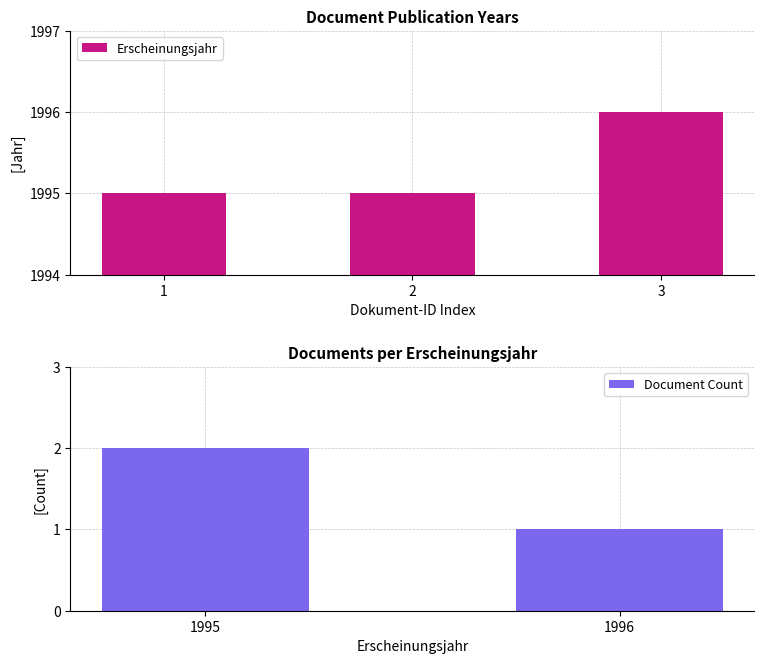

At which label does Document Count reach its minimum?

1996